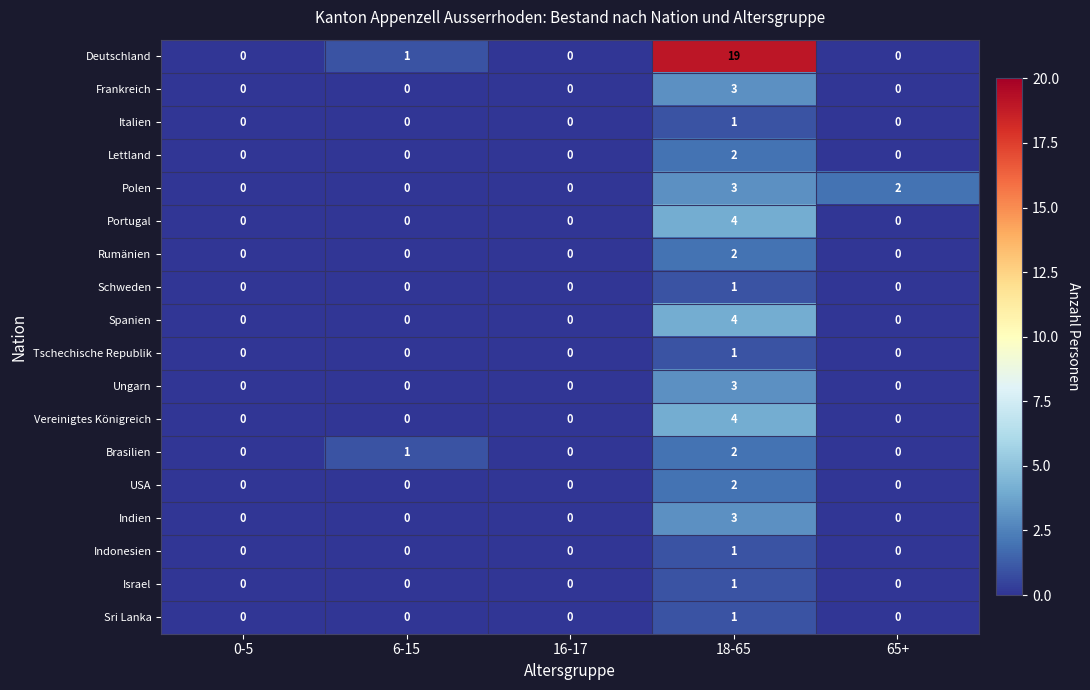

The value of Frankreich at 65+ is 2. True or false?

False